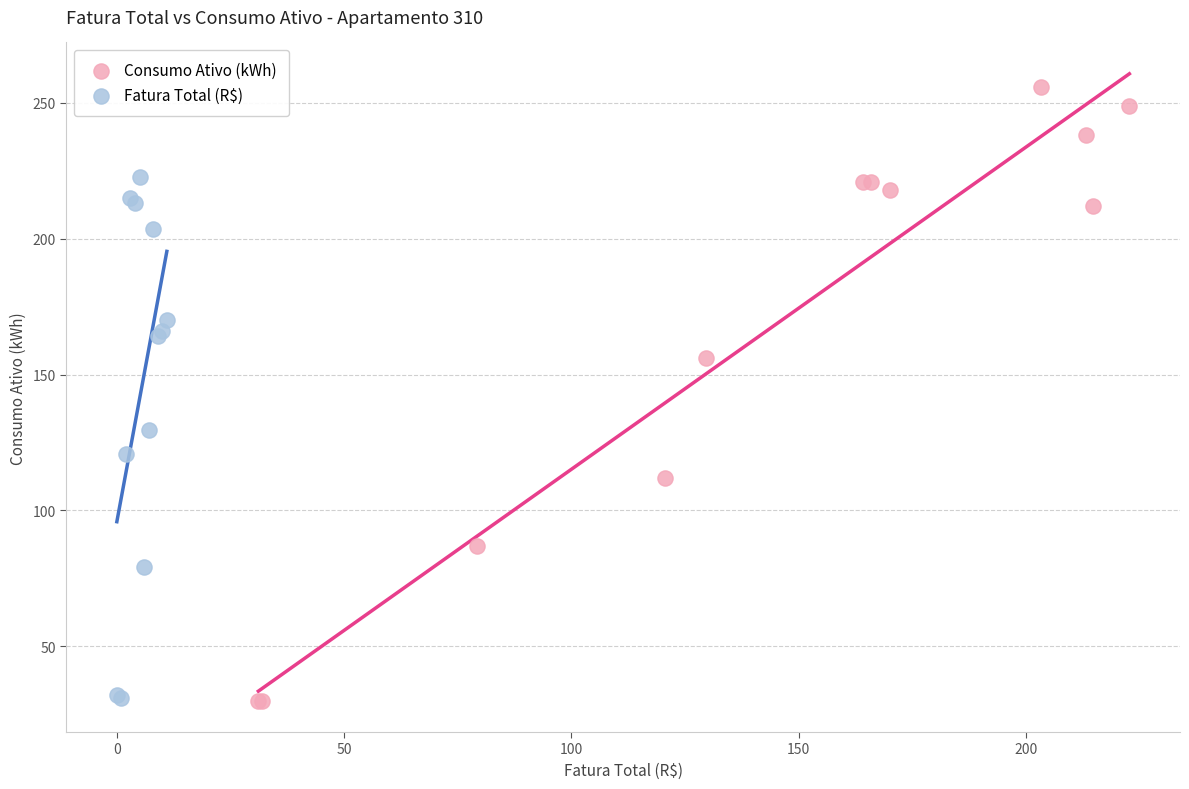

Which series has the largest Y range (max minus min)?

Consumo Ativo (kWh)